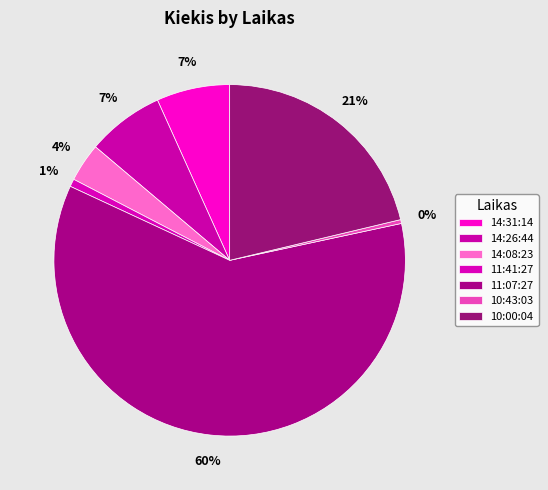

Is it true that 11:07:27 is 69% of the pie?

False